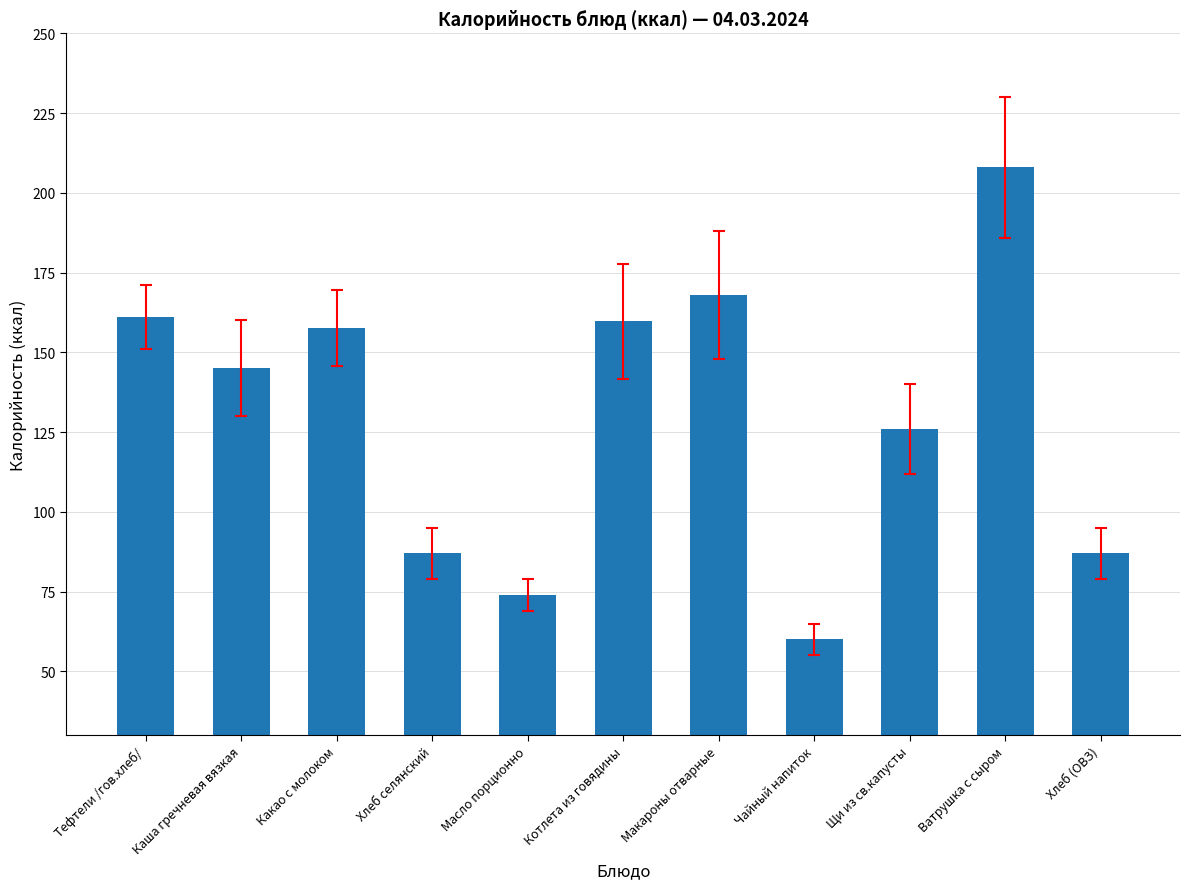

What position from the left is Макароны отварные?

7